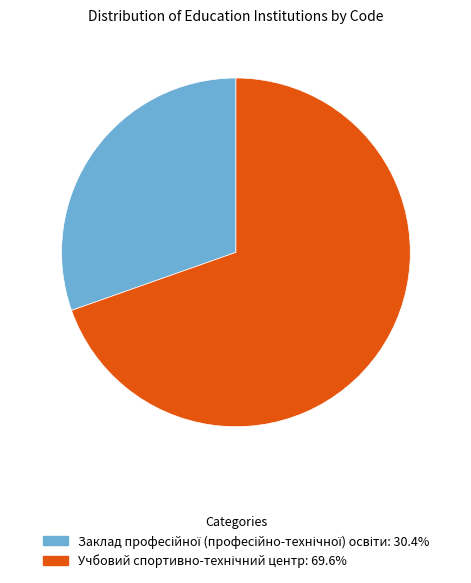

Rank the categories by value from lowest to highest.

Заклад професійної (професійно-технічної) освіти, Учбовий спортивно-технічний центр